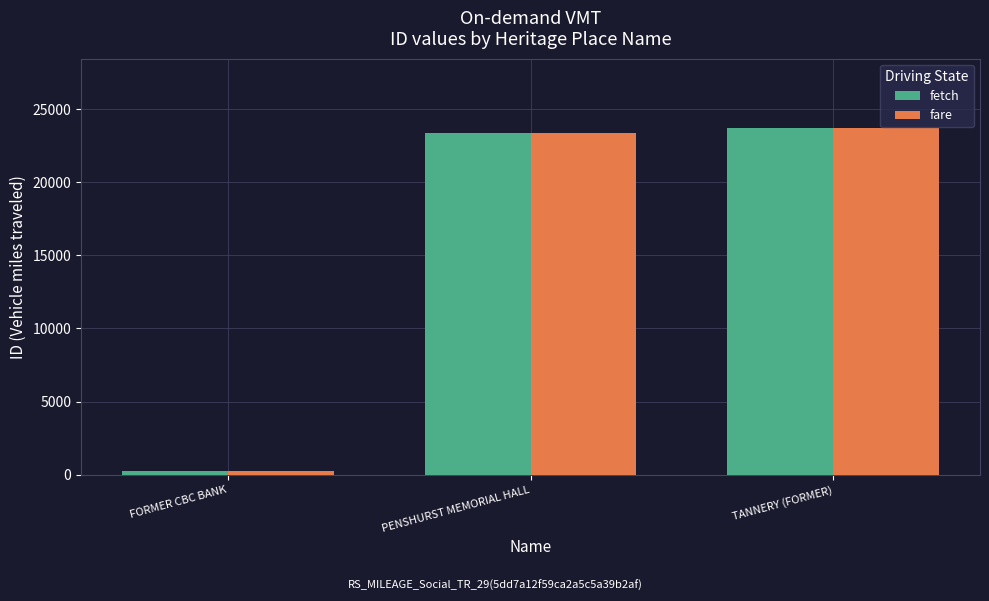

What position from the left is FORMER CBC BANK?

1